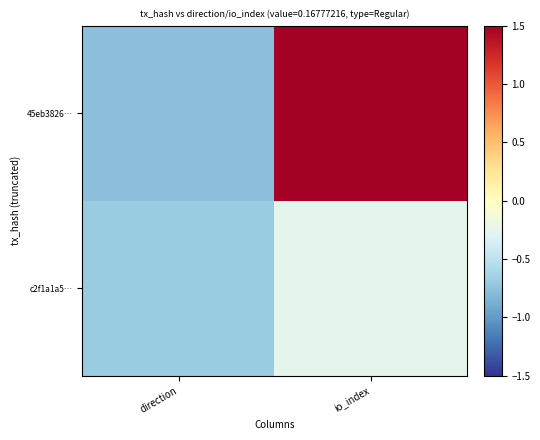

At how many categories does at least one series exceed 0?

1